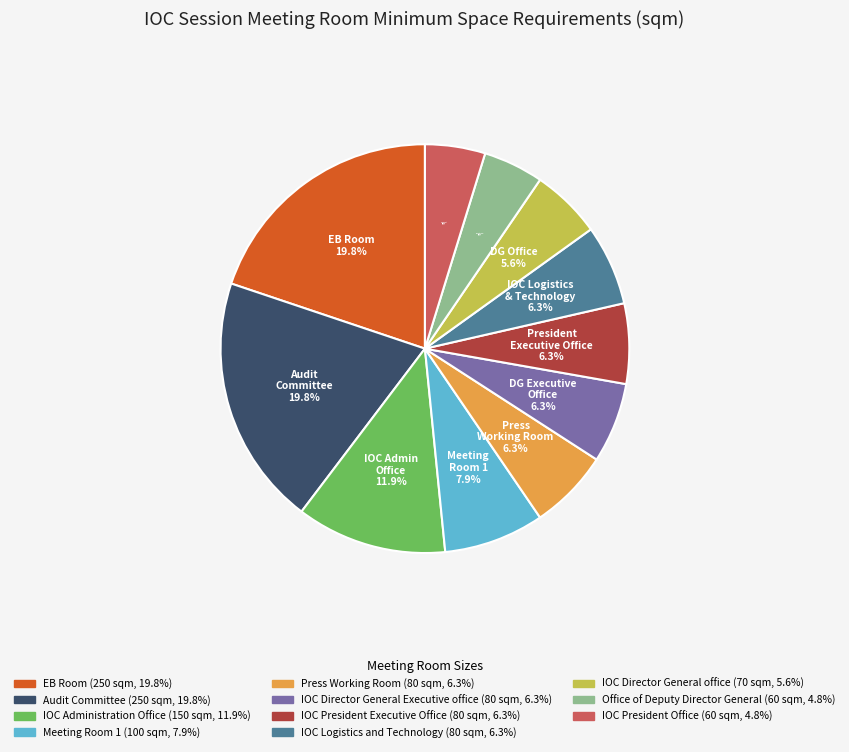

Count the number of slices in the pie.

11